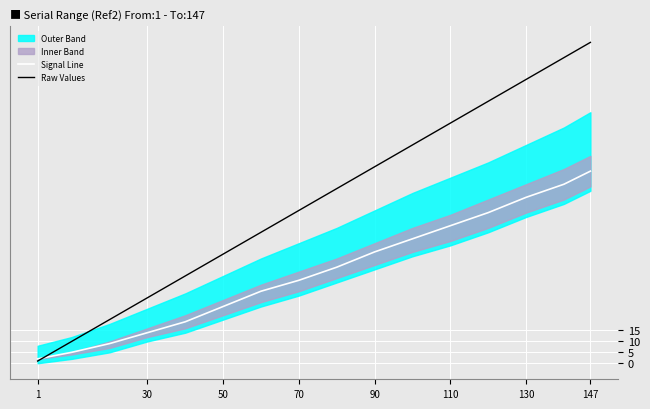

True or false: Raw Values has a value of 36 at 70.

False